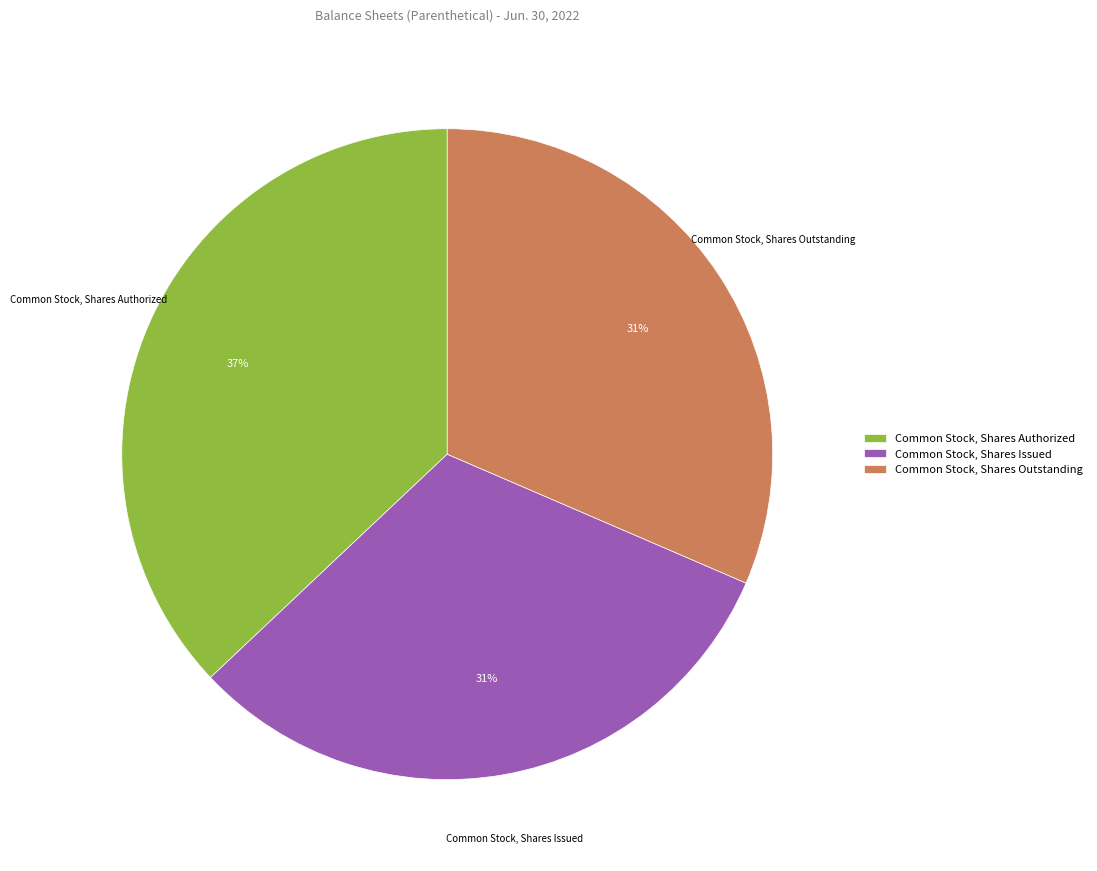

True or false: Common Stock, Shares Authorized accounts for 52% of the total.

False